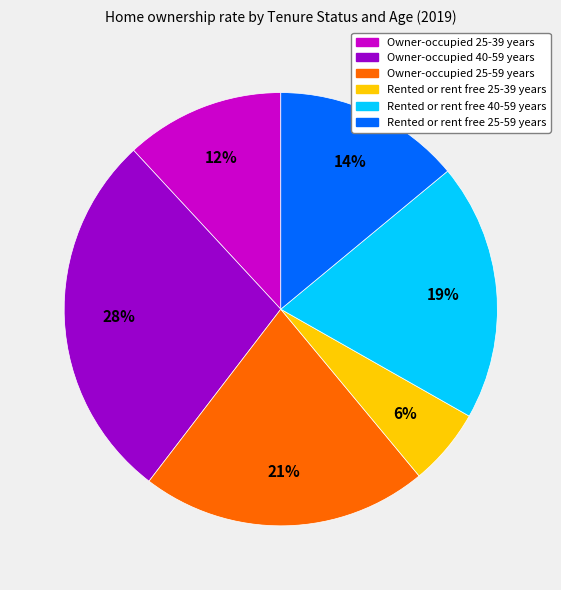

Do Owner-occupied 25-39 years and Rented or rent free 40-59 years together represent more than half of the pie?

No